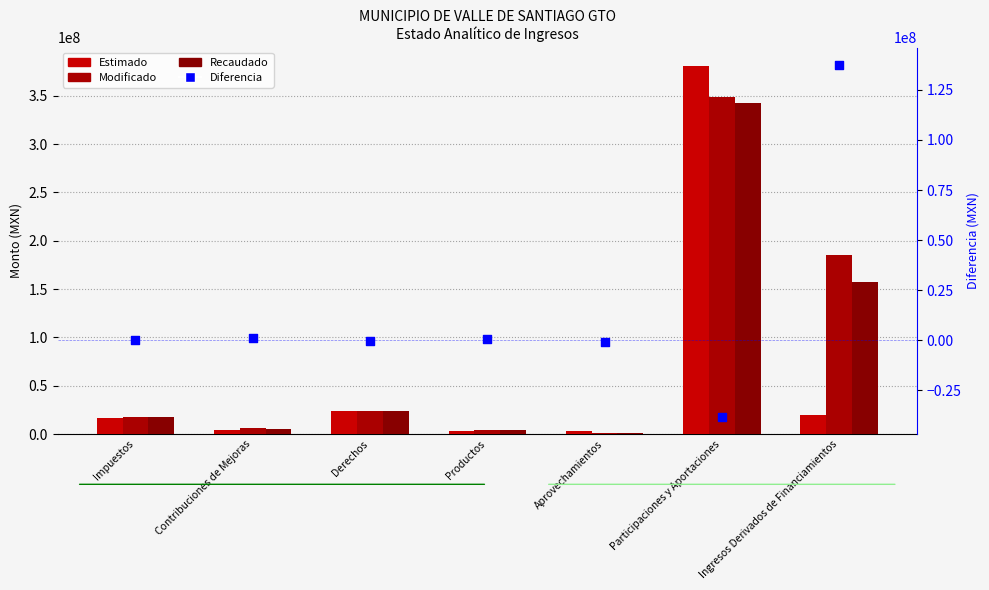

What is the total value across all series at Derechos?

71404660.2